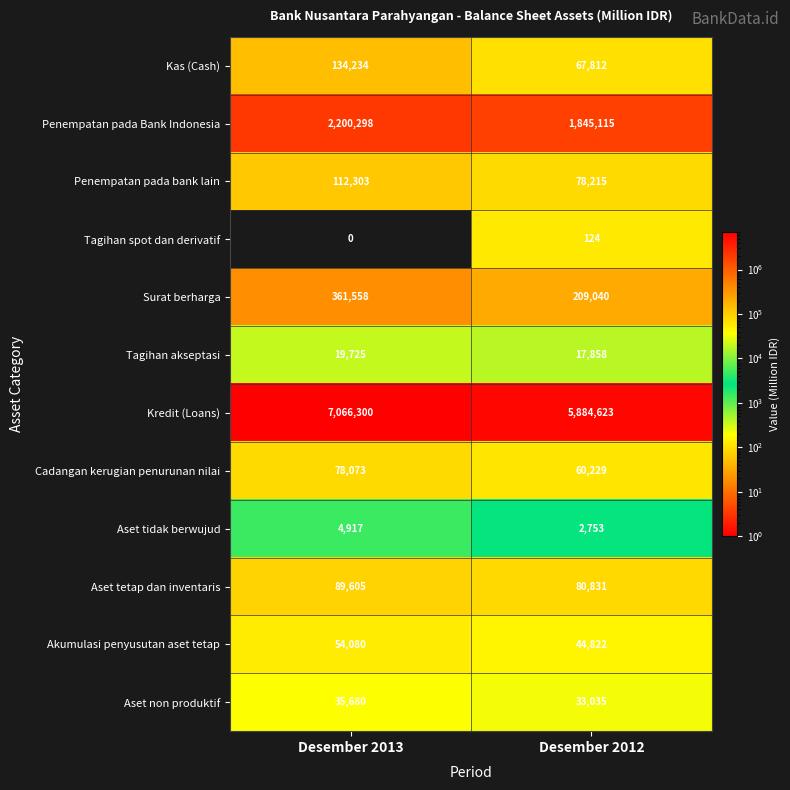

Which category has the highest value in the Tagihan spot dan derivatif series?

Desember 2012